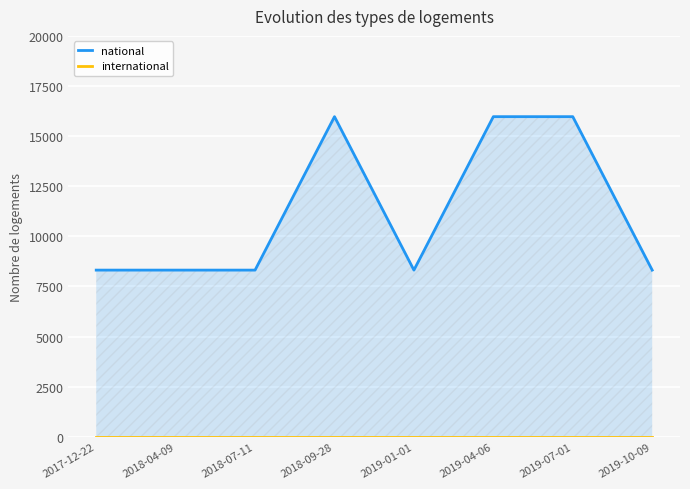

Which label corresponds to the smallest value in the chart?

2017-12-22